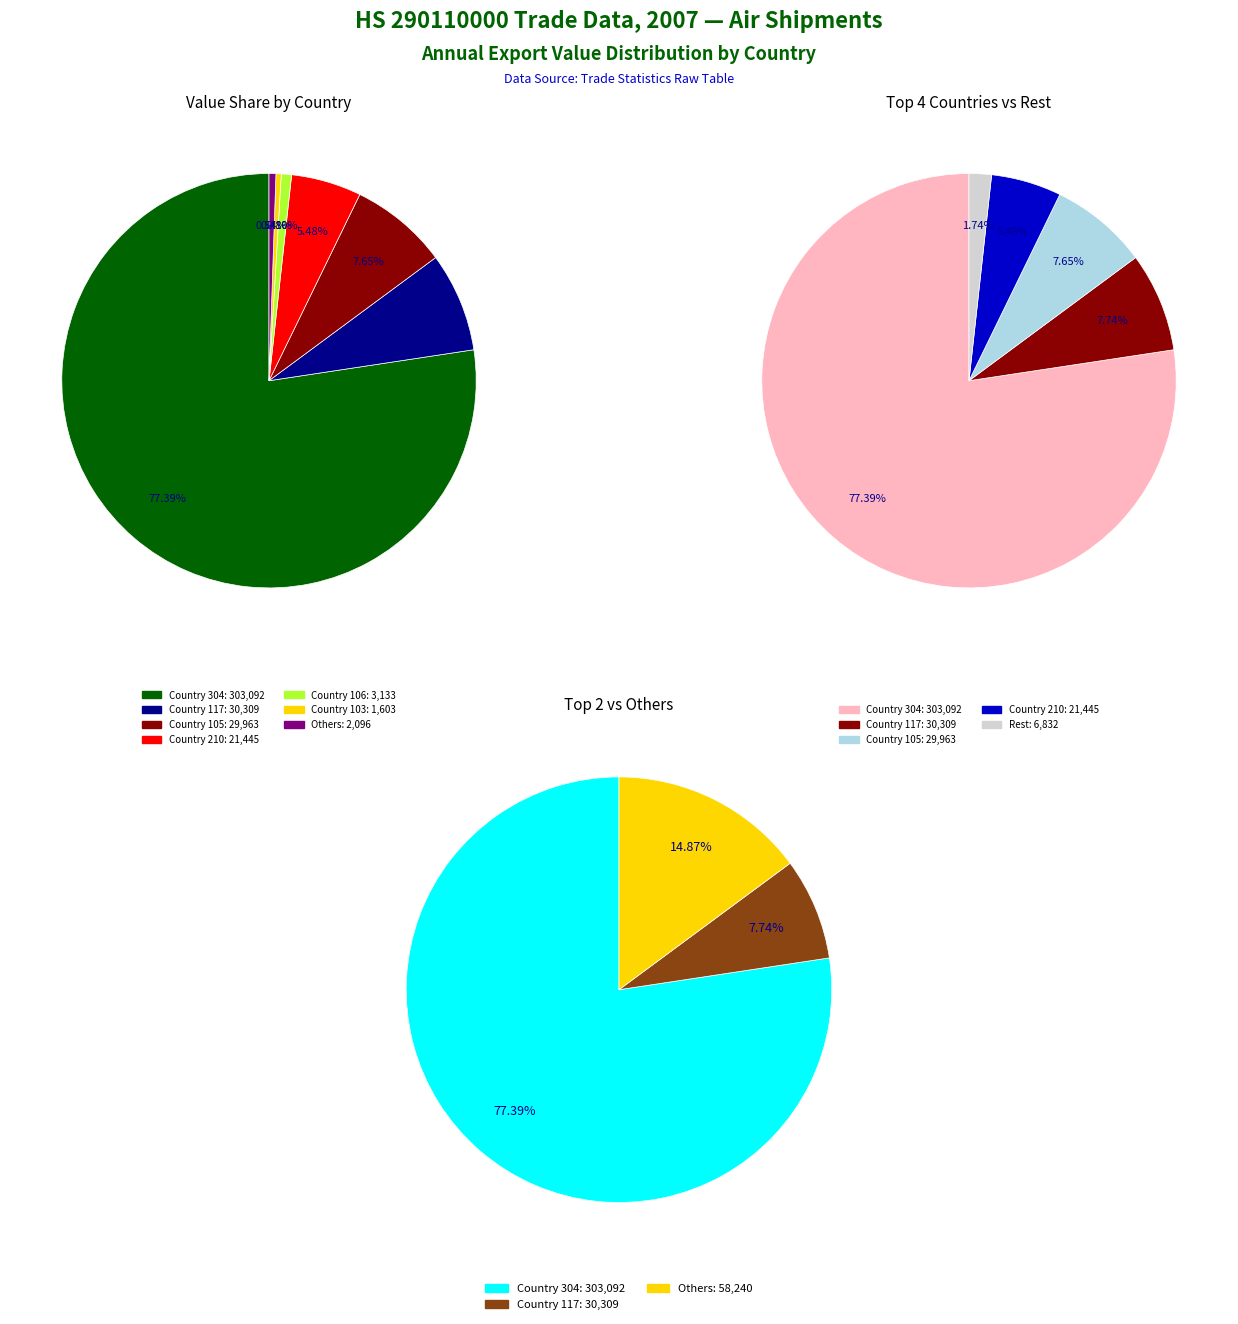

How much of the chart is everything except Country 106?

99.2%